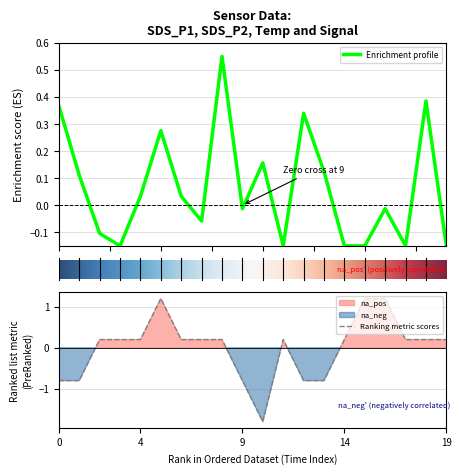

Is this an area chart (filled region under the line)?

No